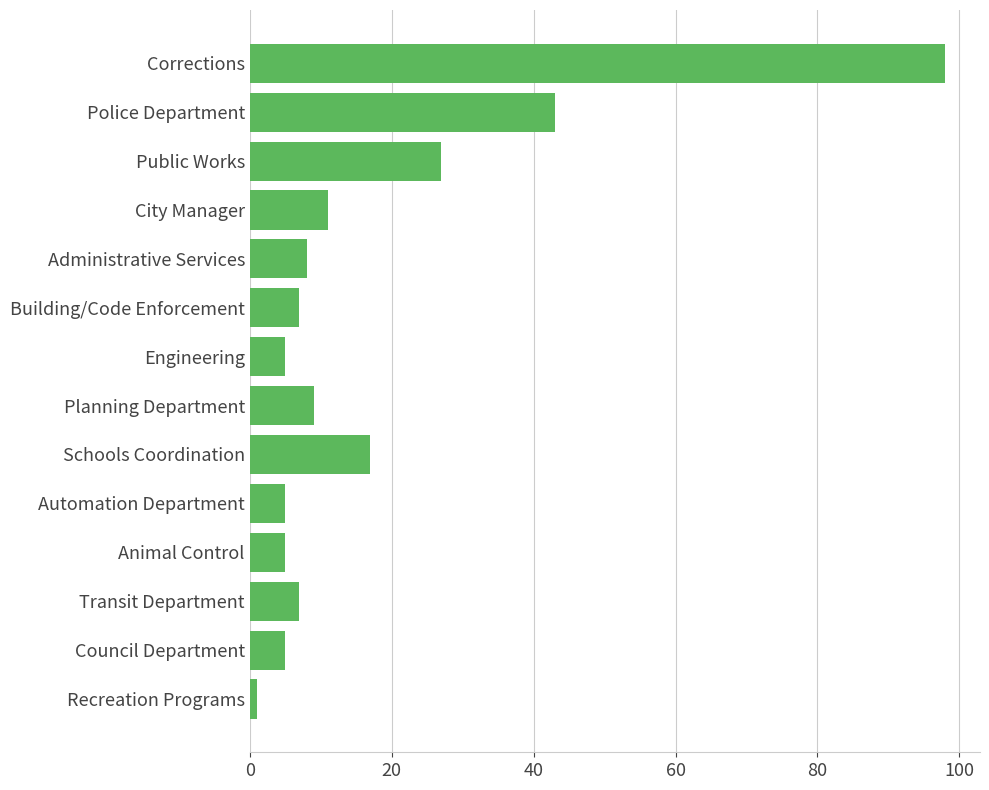

Count the number of categories in the chart.

14